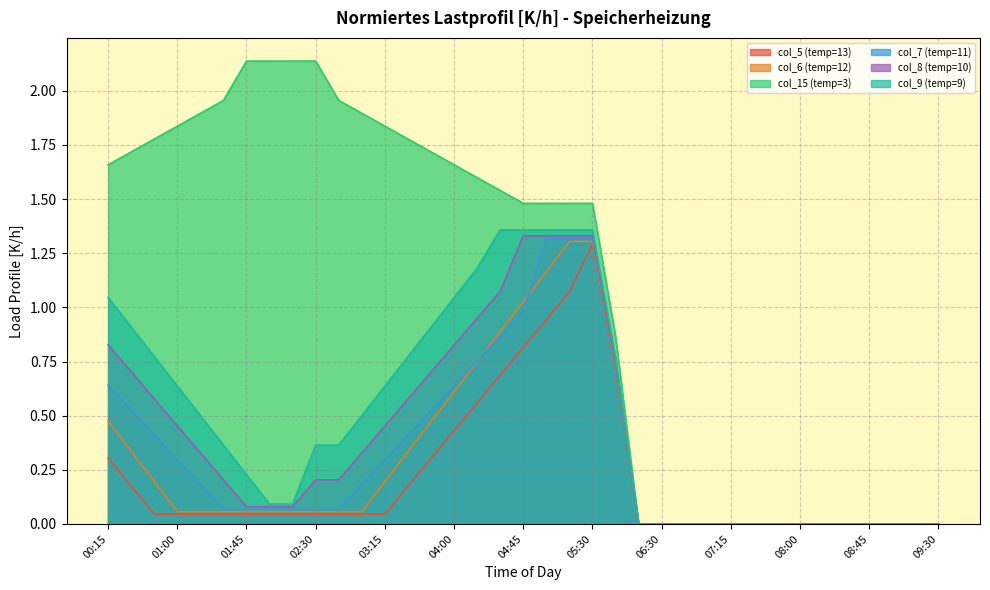

At how many categories does at least one series exceed 0?

23